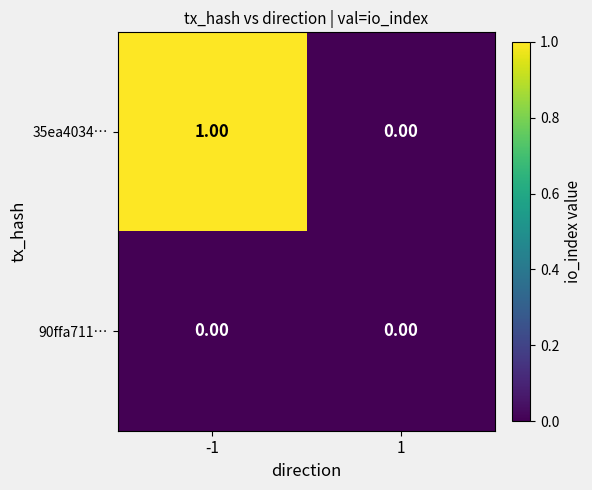

At which category does the chart reach its peak across all series?

-1